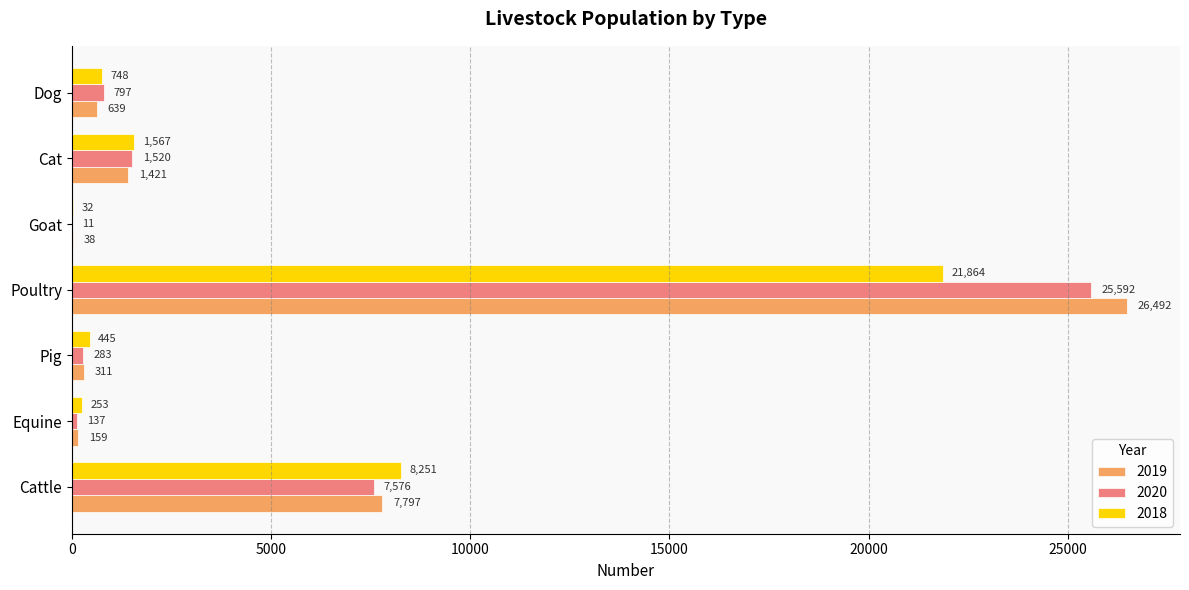

Read the 2020 value at Pig.

283